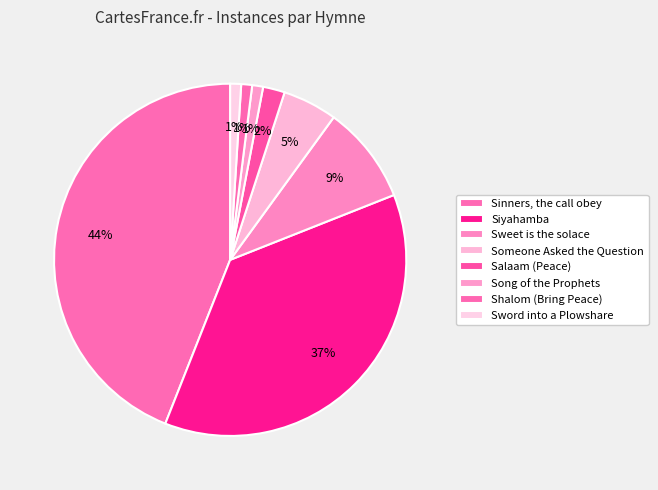

What percentage is the Sword into a Plowshare slice, to the nearest percent?

1%